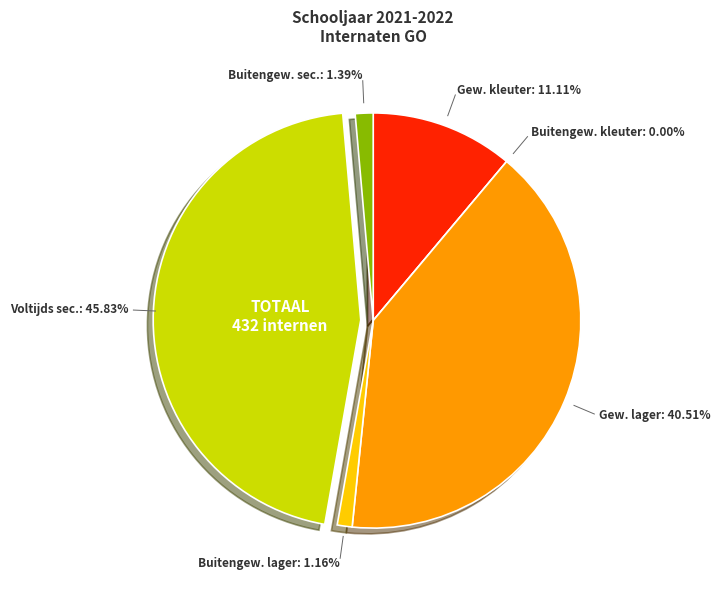

What is the change in value from Gewoon lager onderwijs to Buitengewoon lager onderwijs?

-170